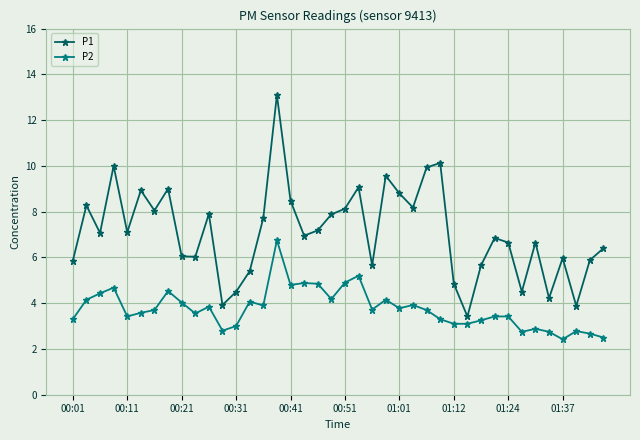

What is the value of the P2 point at the 27th from the left?

3.7